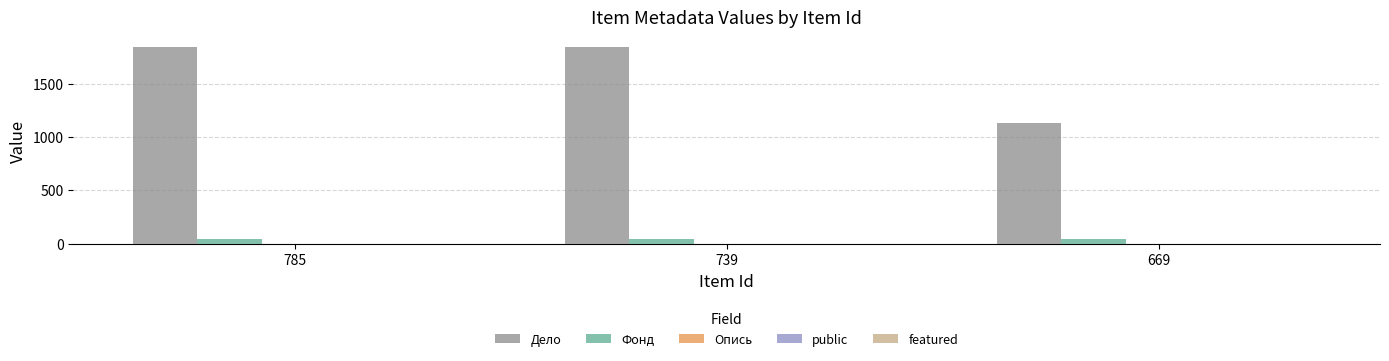

Which series has the largest total across all categories?

Дело